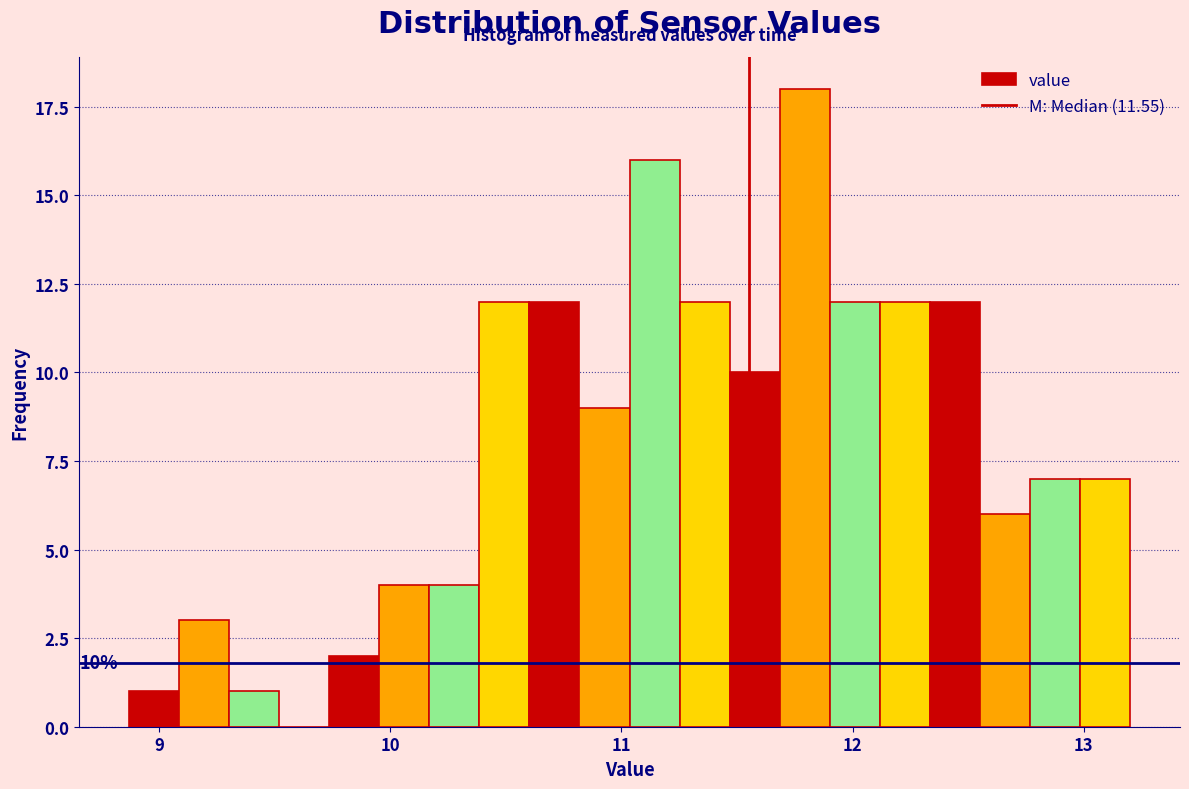

Around what value on the x-axis is the tallest bar? Give the approximate position of its centre, as read against the axis.

11.8